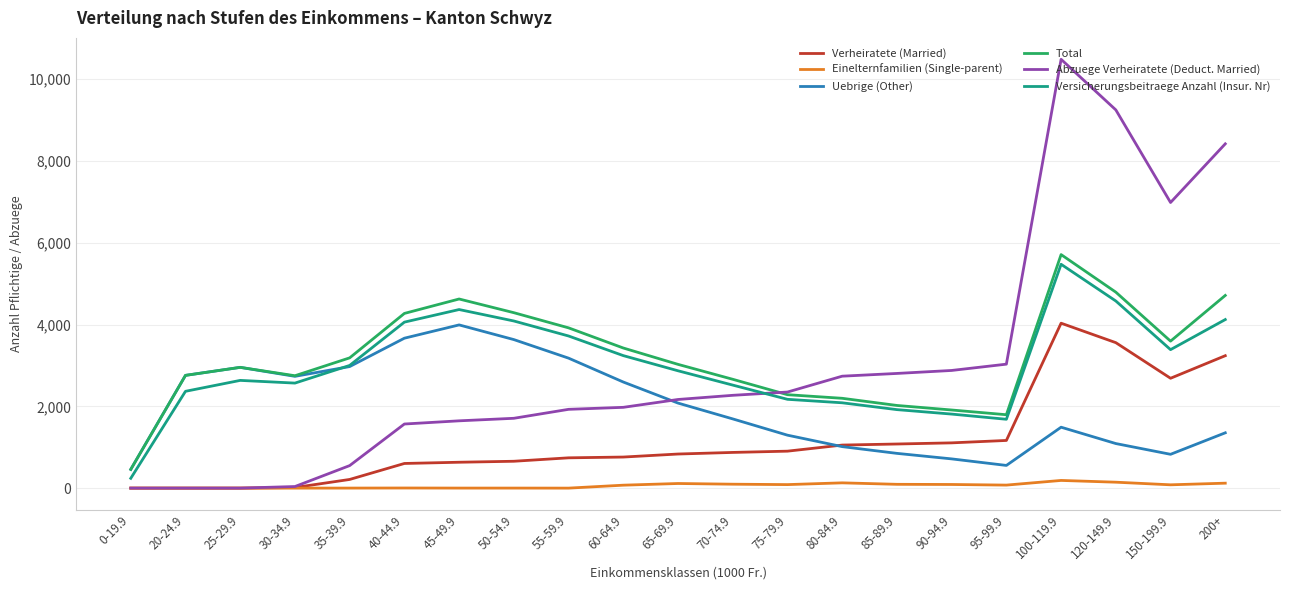

Is the value of Total at 80-84.9 greater than the value of Uebrige (Other) at 200+?

Yes